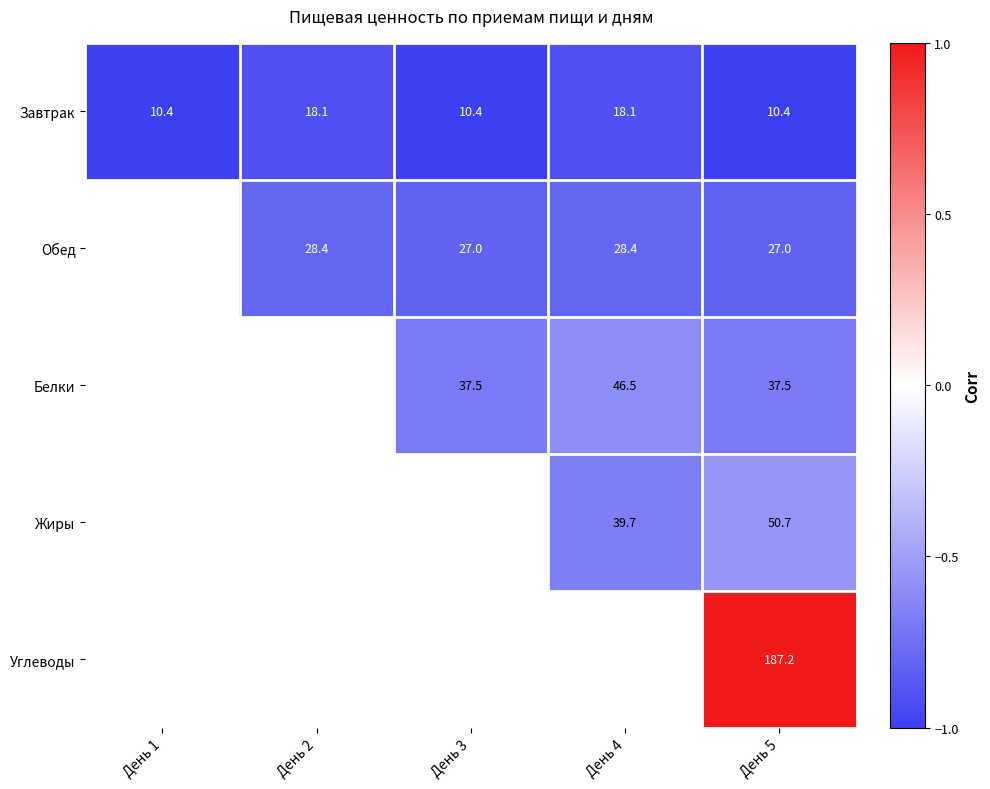

True or false: Обед has a value of 27.0 at День 5.

True